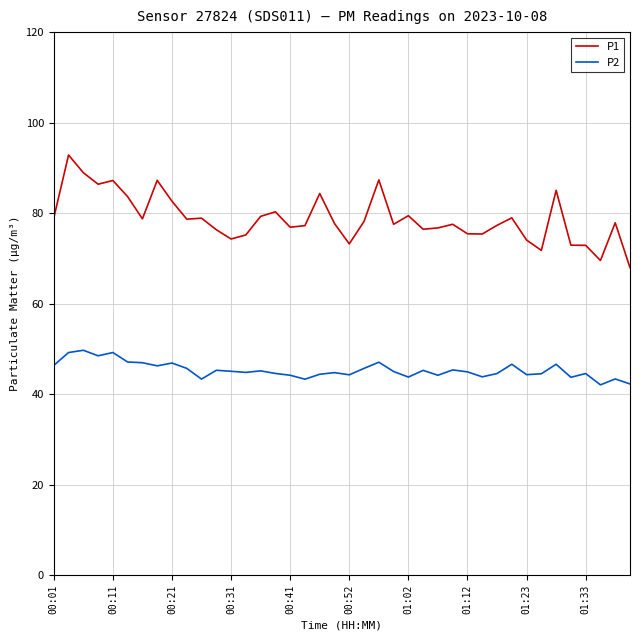

What is the difference between the maximum and minimum values in the P2 series?

7.6